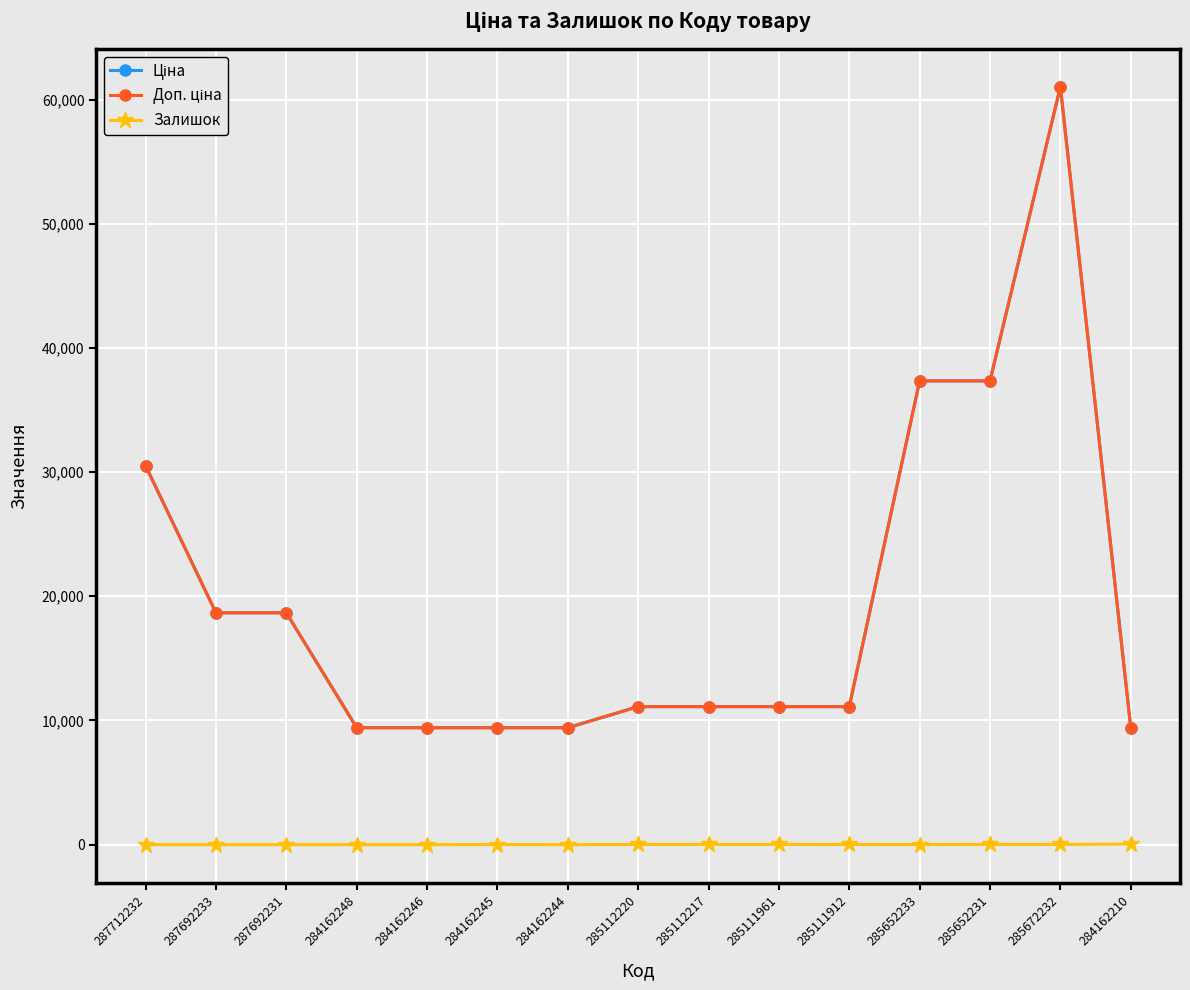

Is the value of Ціна at 285112220 greater than the value of Доп. ціна at 287692233?

No